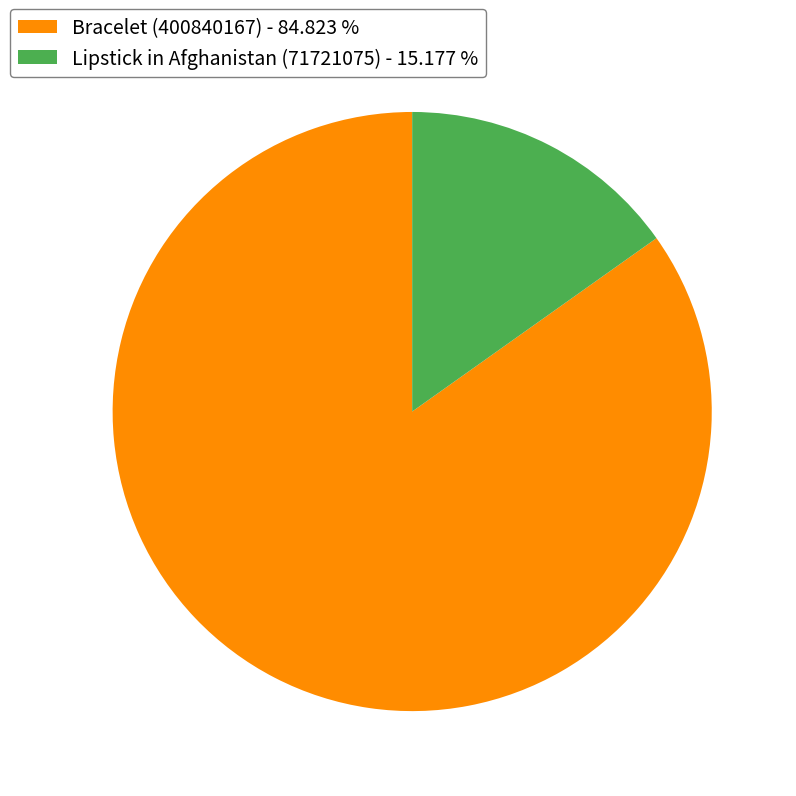

How many slices are in this pie chart?

2